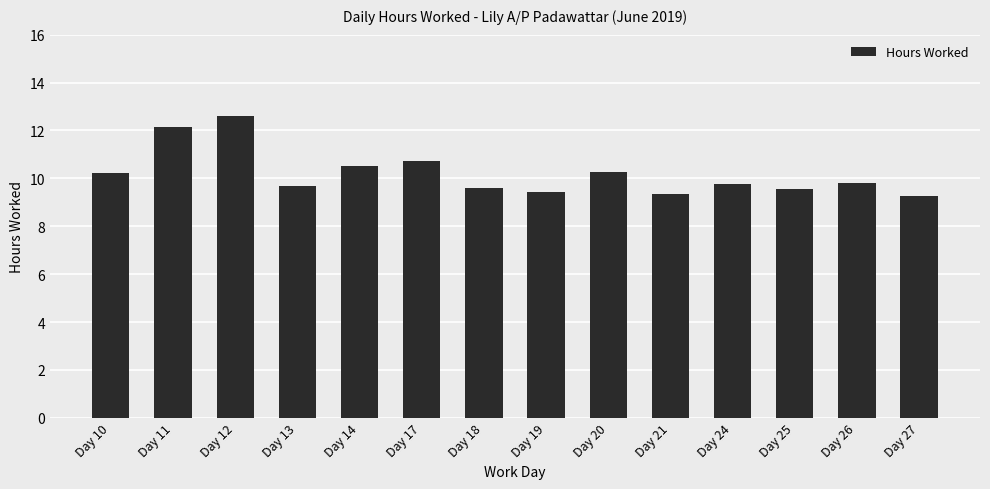

What value does the data have at Day 25?

9.6